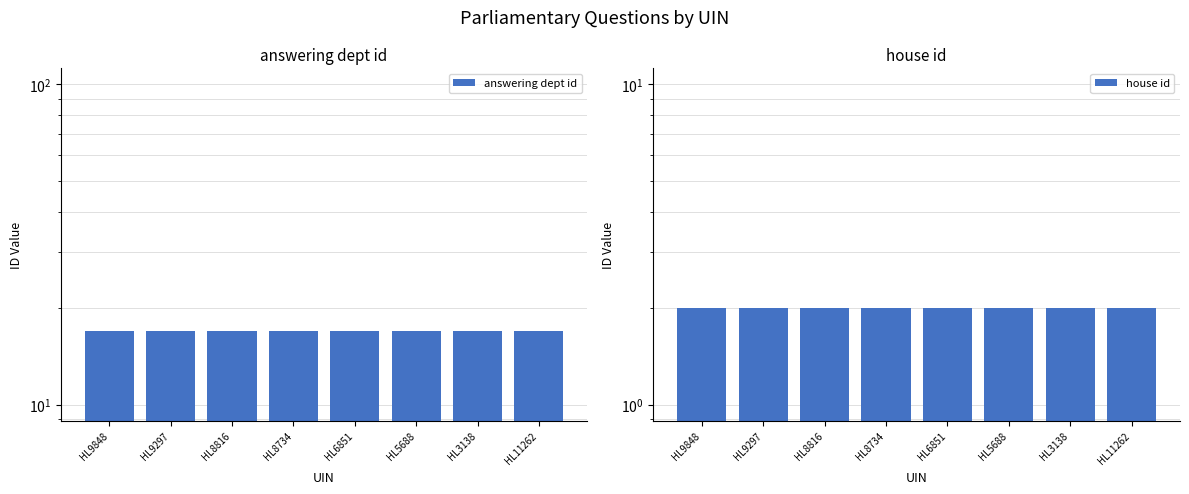

The value of answering dept id at HL8734 is 17. True or false?

True